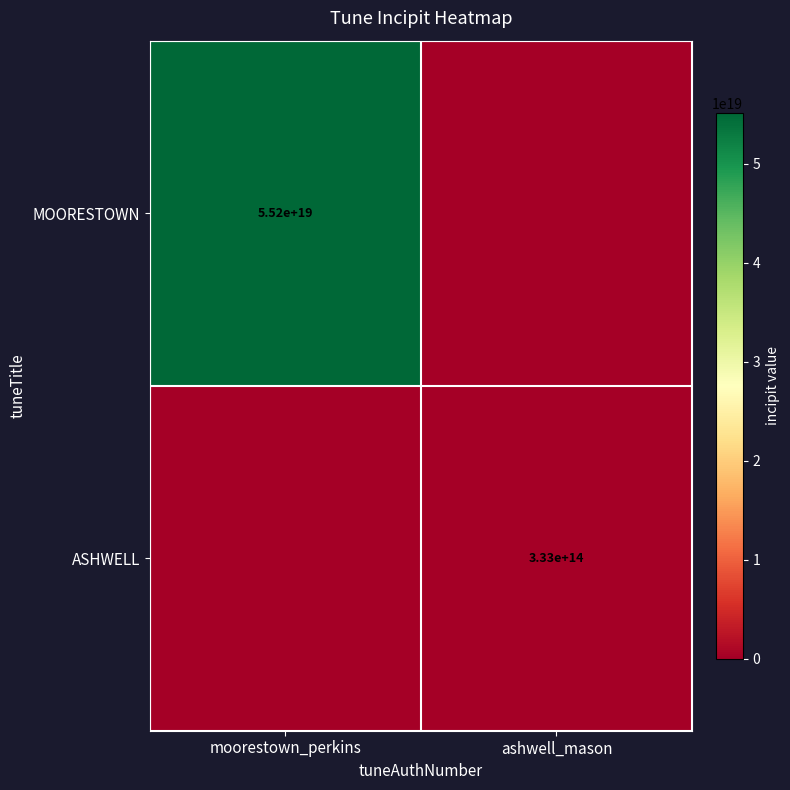

How many data points does each series have?

2